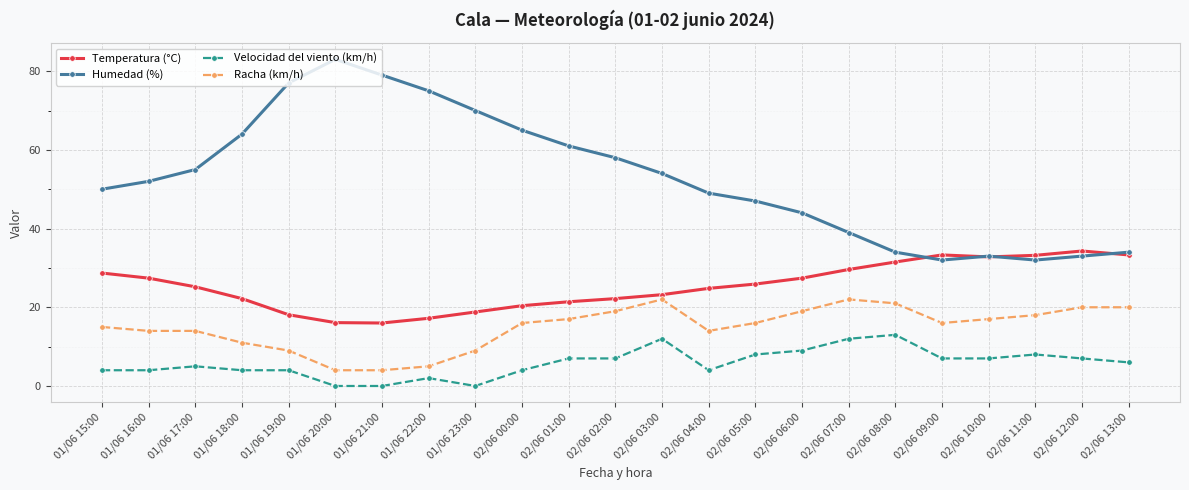

How many lines are shown in the chart?

4